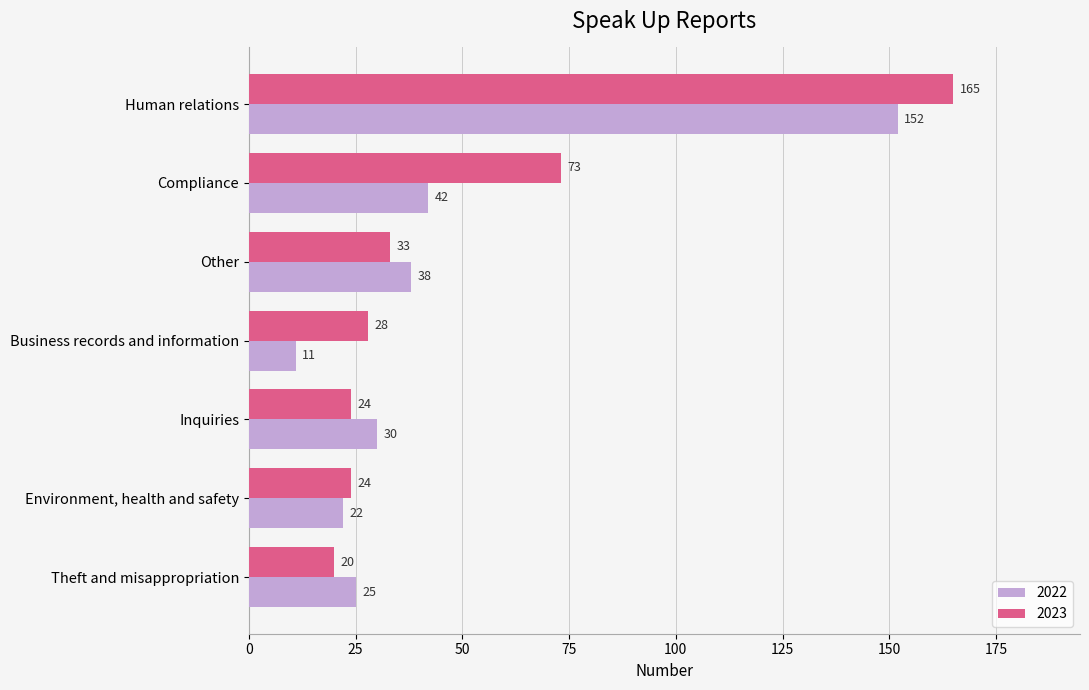

True or false: 2022 has a value of 247 at Human relations.

False